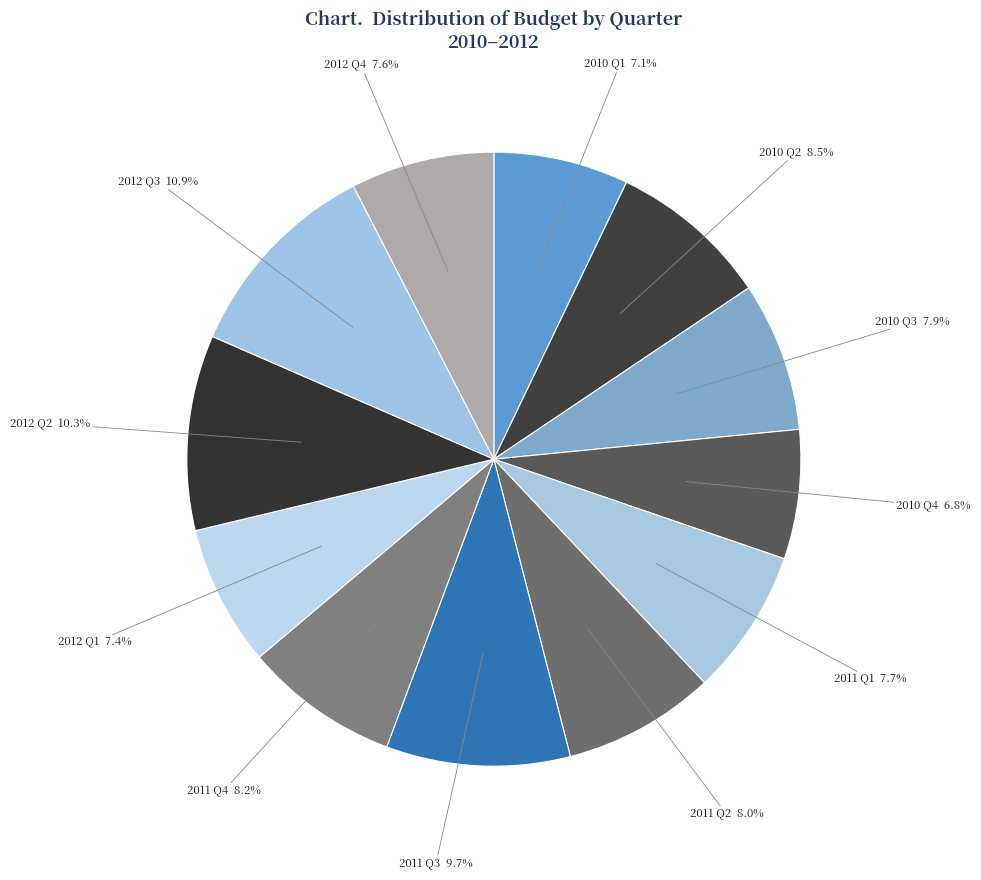

Is there a majority slice in this chart?

No